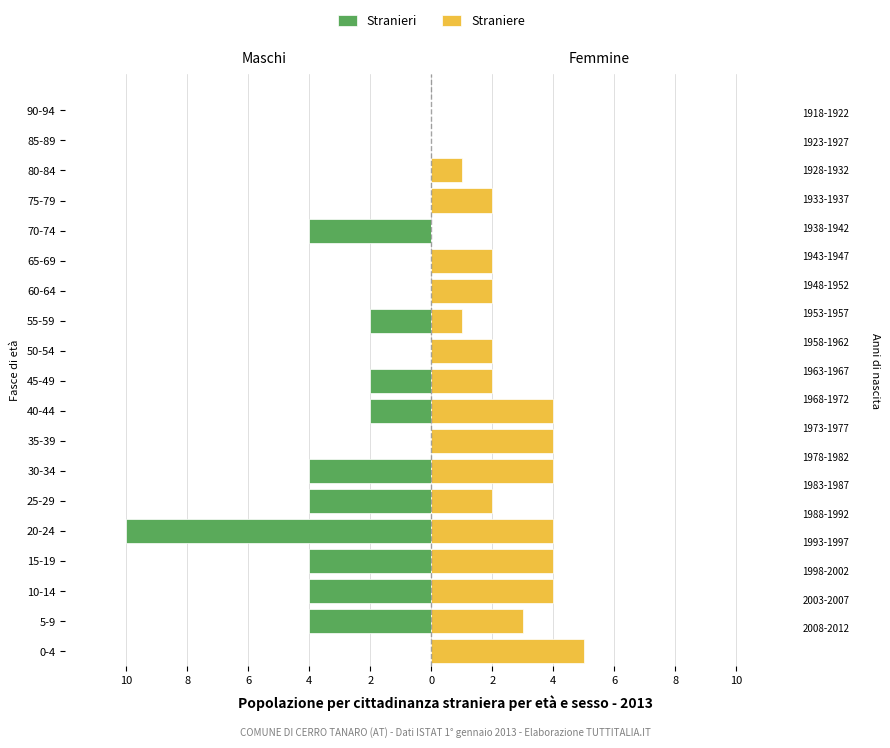

At 15-19, list the series in order from smallest to largest.

Stranieri, Straniere